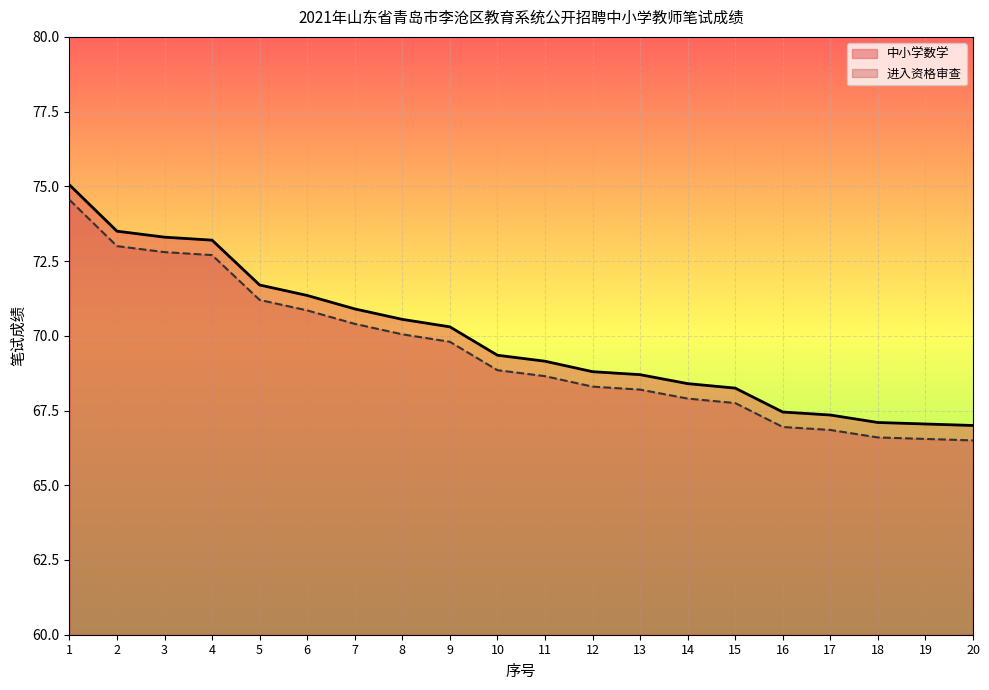

Where does the 进入资格审查 series first go above 68?

1